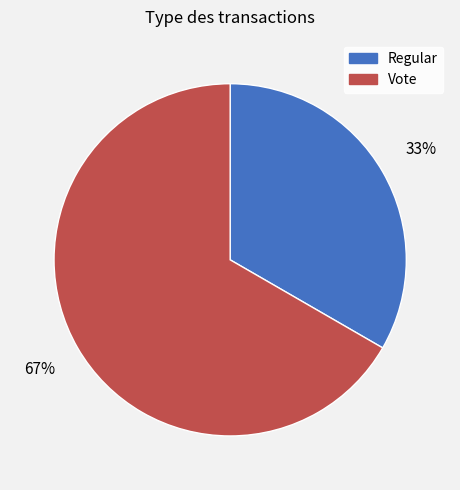

Rank the categories by value from highest to lowest.

Vote, Regular